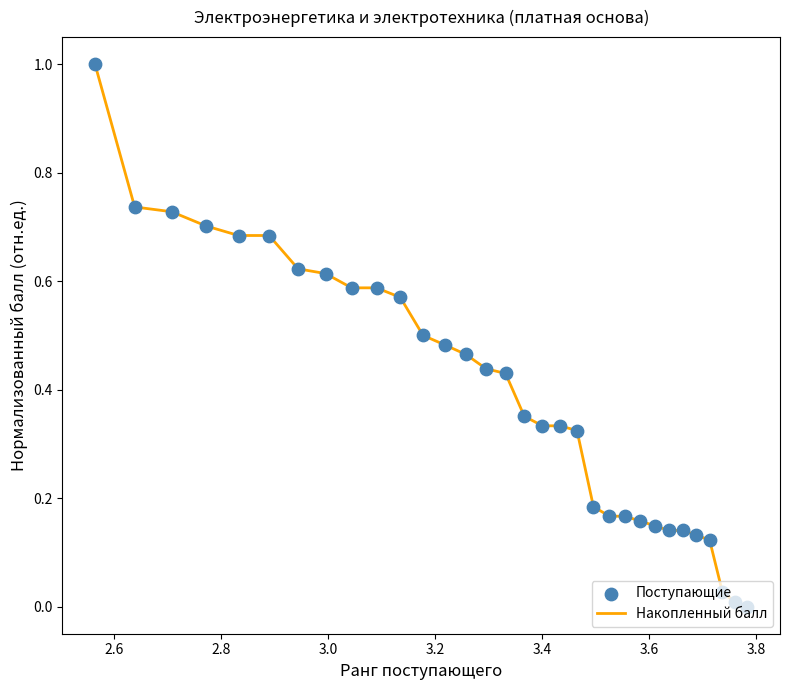

What is the difference between the maximum and minimum values?

1.0